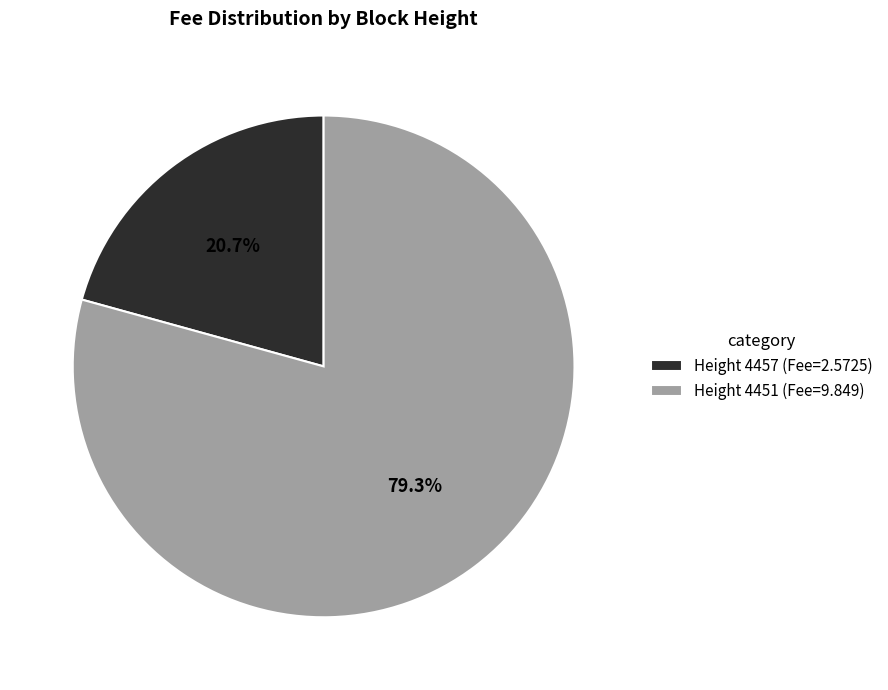

What percentage do Height 4451 (Fee=9.849) and Height 4457 (Fee=2.5725) together represent?

100.0%